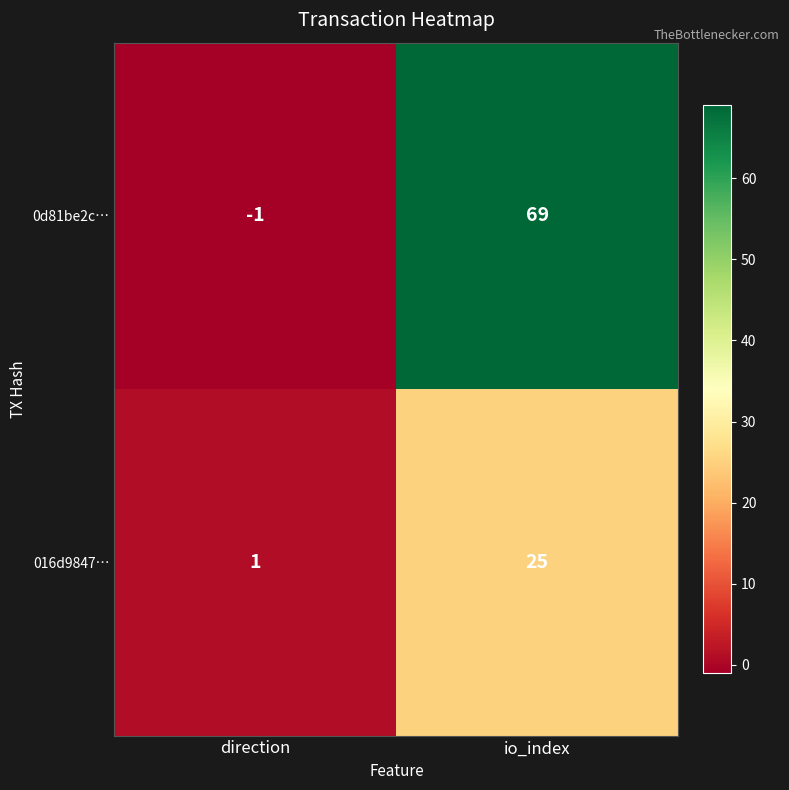

Which series has the largest range (max minus min)?

0d81be2c…